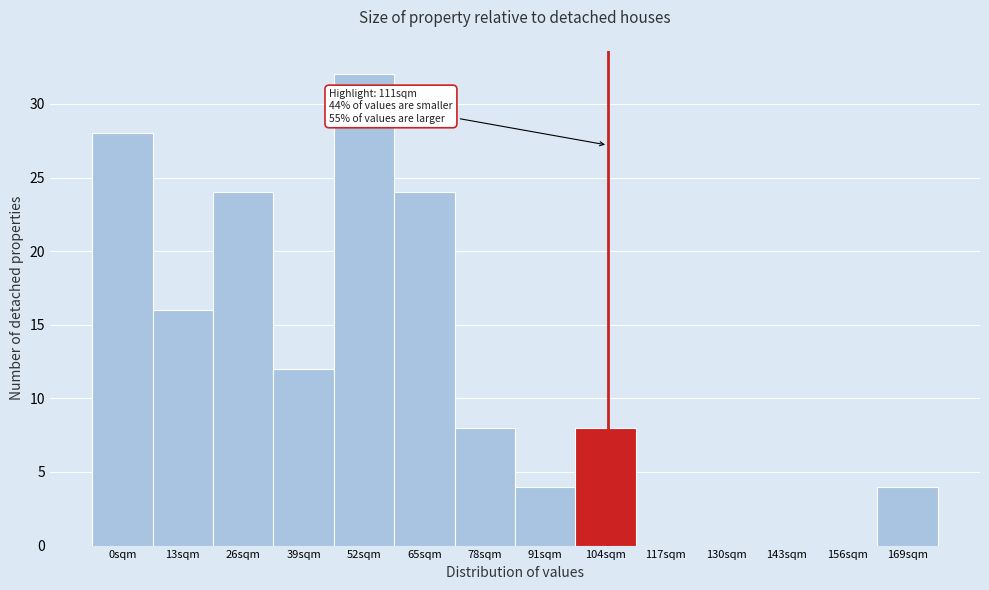

Reading right to left, transcribe all the data shown in this chart.

169sqm=4	156sqm=0	143sqm=0	130sqm=0	117sqm=0	104sqm=8	91sqm=4	78sqm=8	65sqm=24	52sqm=32	39sqm=12	26sqm=24	13sqm=16	0sqm=28